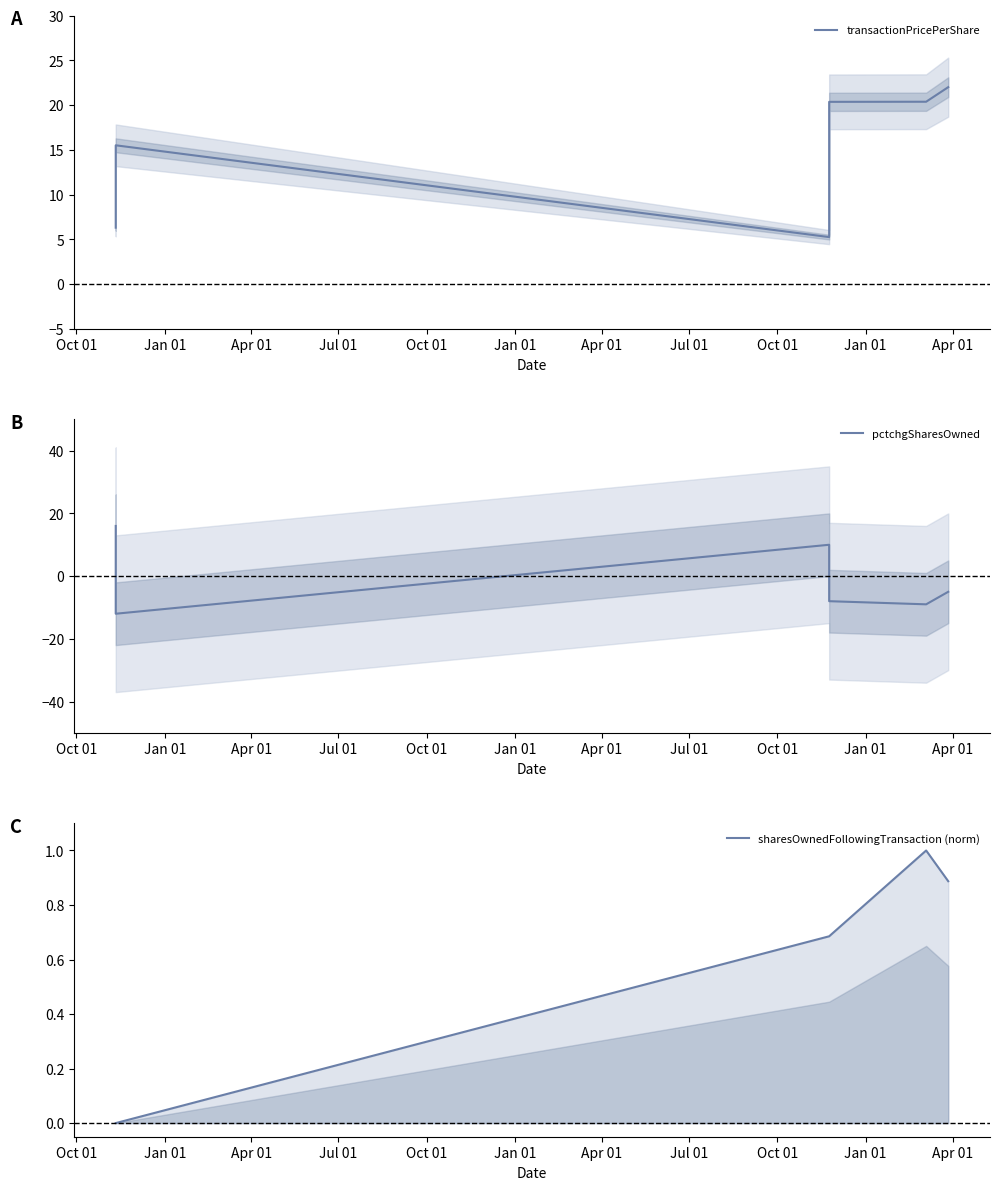

Count the number of data series in this chart.

3